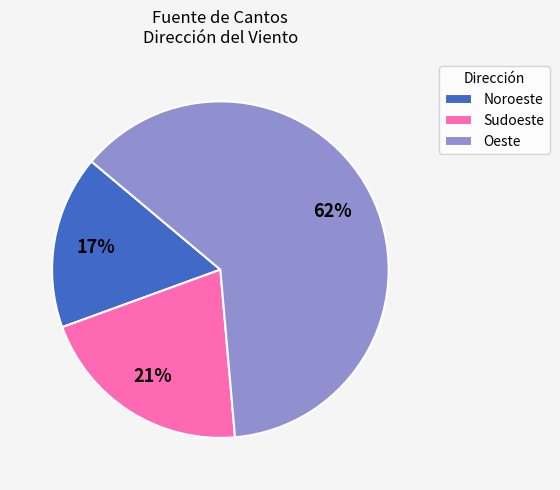

Approximately how many times larger is the value at Sudoeste compared to Oeste?

0.3